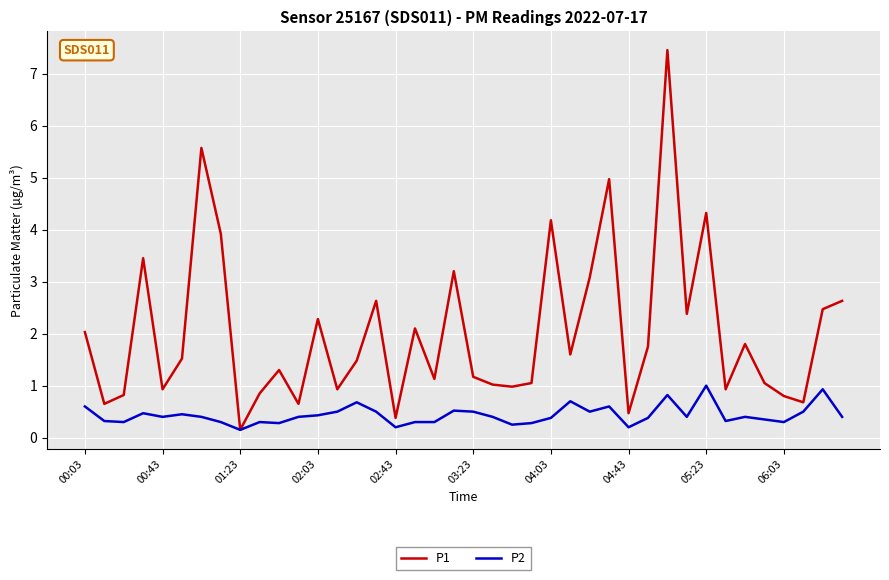

What is the maximum value for P2?

1.0